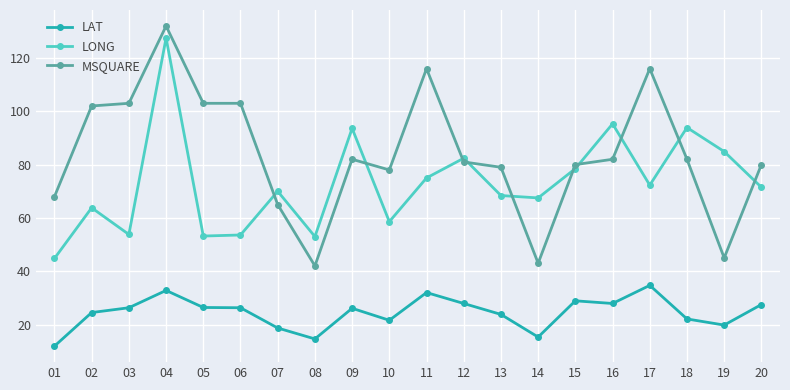

What are all the series names shown in the legend?

LAT, LONG, MSQUARE